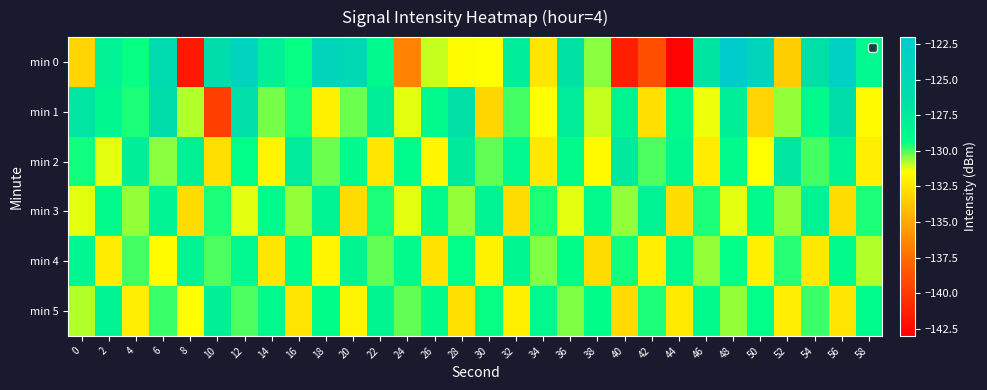

What is the difference between the highest and lowest values at 20?

8.1